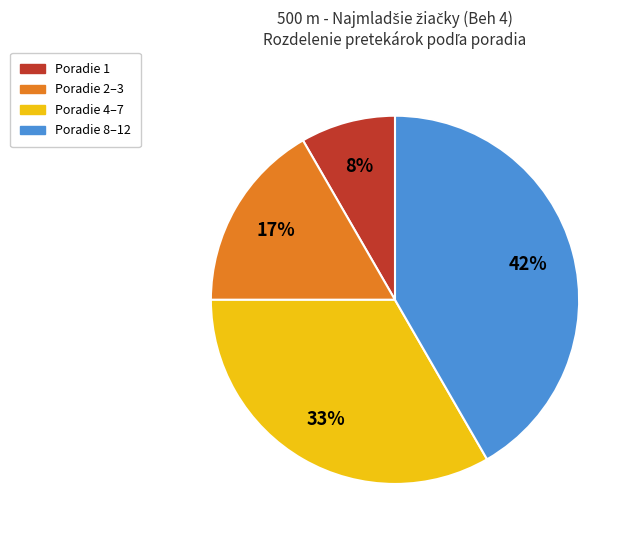

To the nearest percent, what is the average slice percentage?

25%